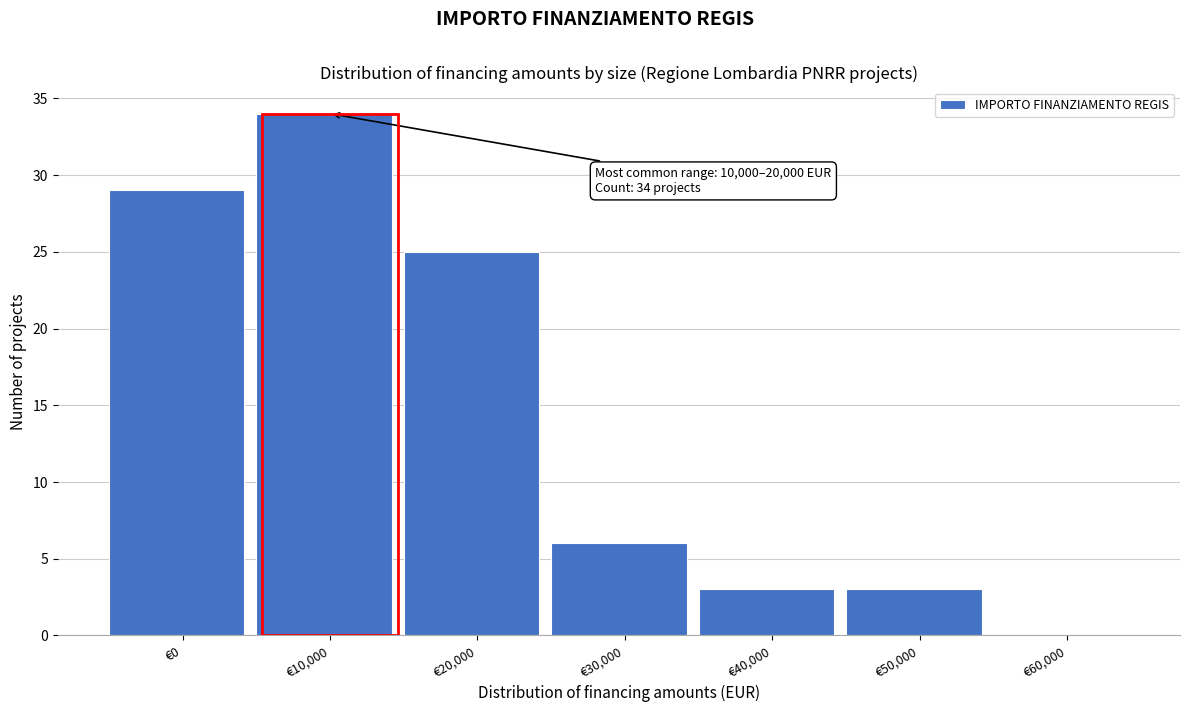

Reading left to right, transcribe all the data shown in this chart.

€0=29	€10,000=34	€20,000=25	€30,000=6	€40,000=3	€50,000=3	€60,000=0